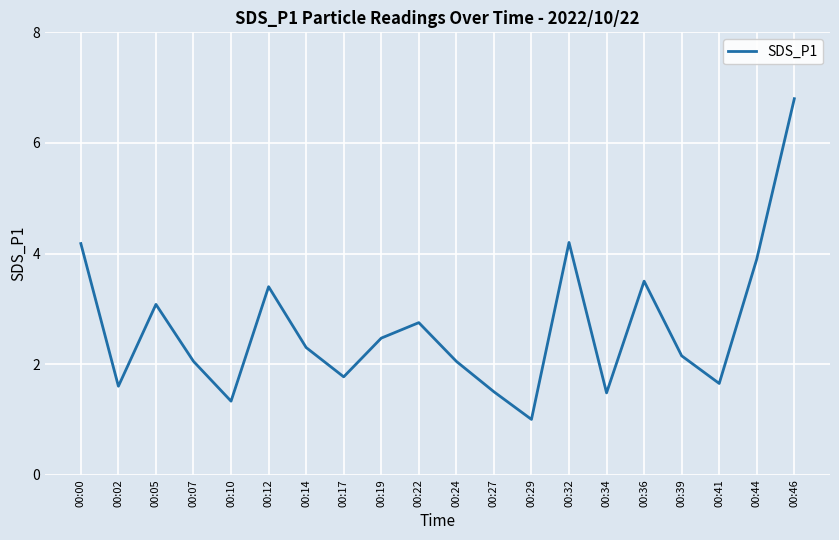

The chart shows a value of 1.5 at 00:34. True or false?

True